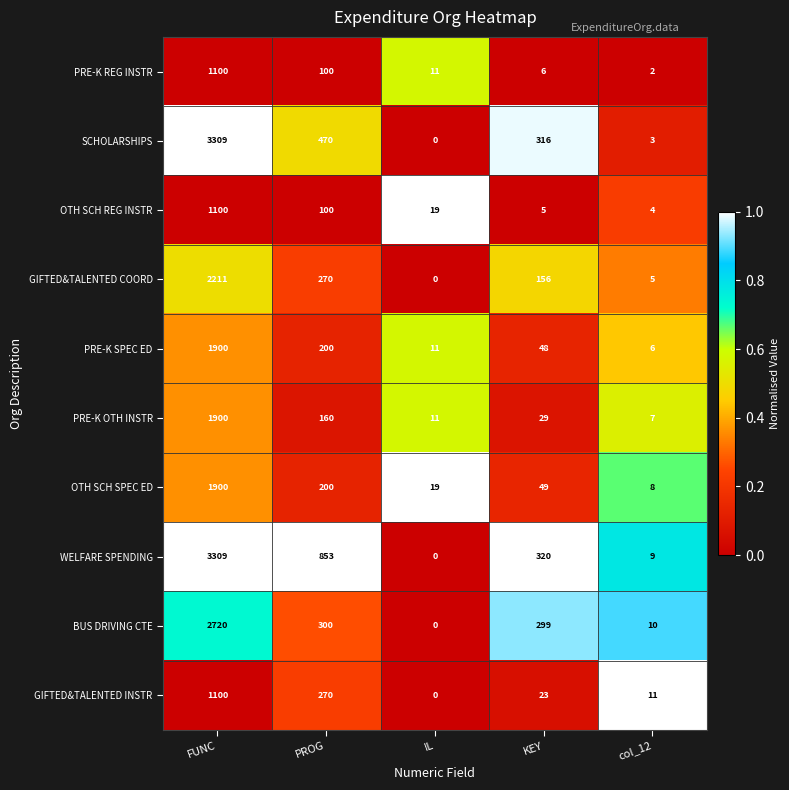

The value of WELFARE SPENDING at FUNC is 2278. True or false?

False